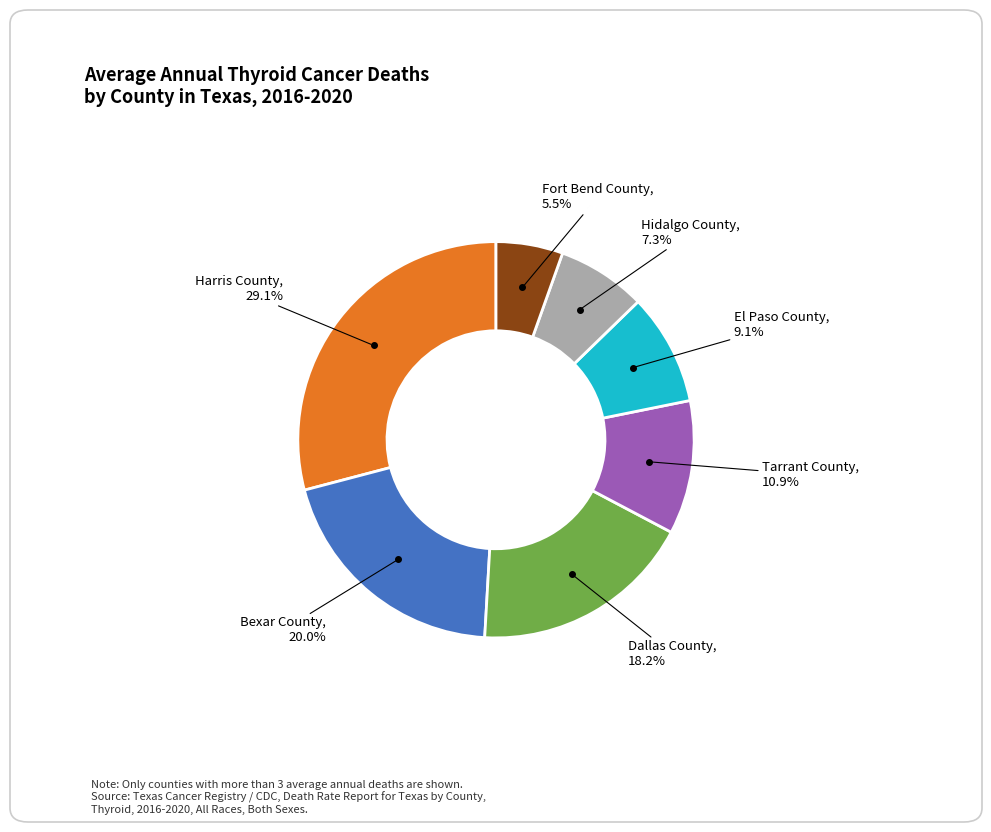

How many slices are in this pie chart?

7